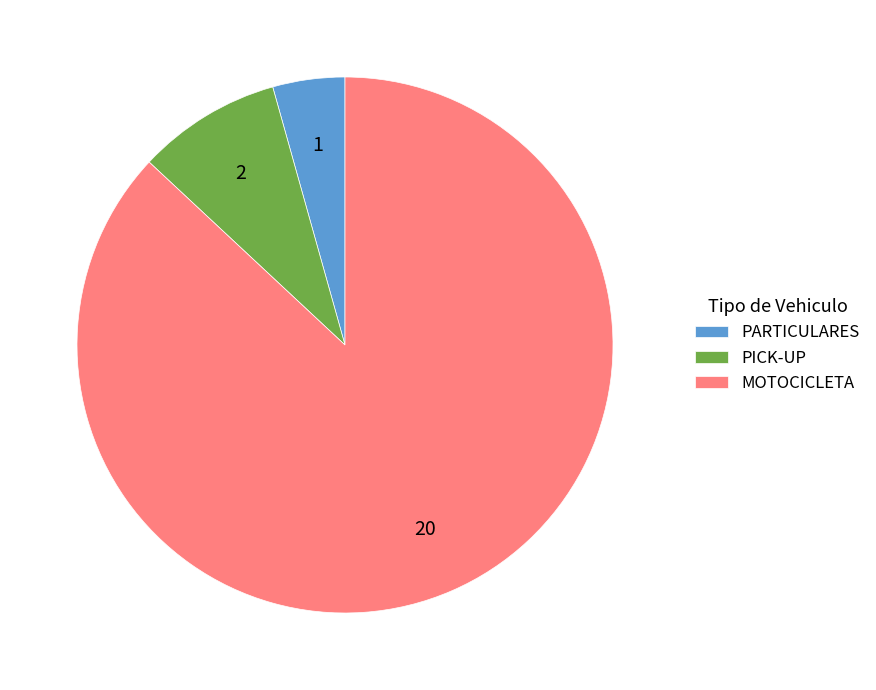

Rank the categories by value from highest to lowest.

MOTOCICLETA, PICK-UP, PARTICULARES